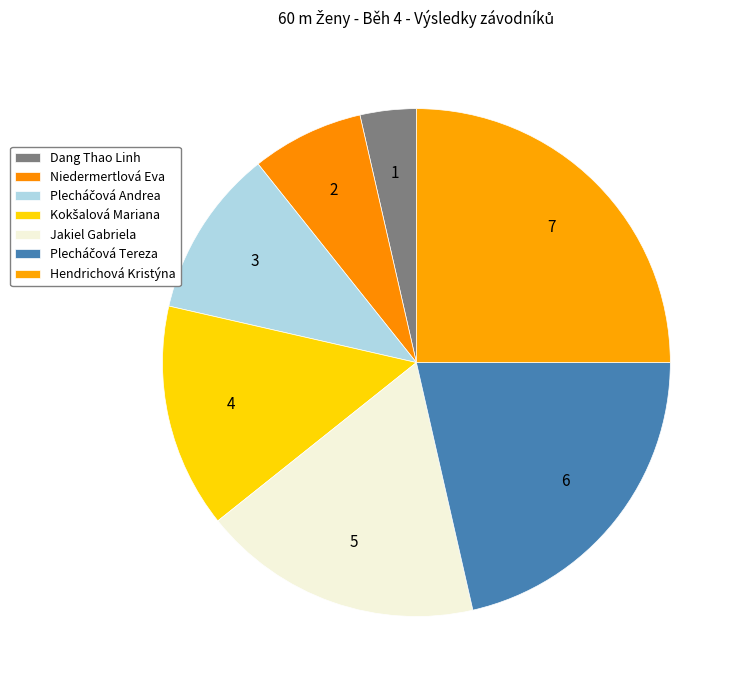

To the nearest percent, what is the average slice percentage?

14%